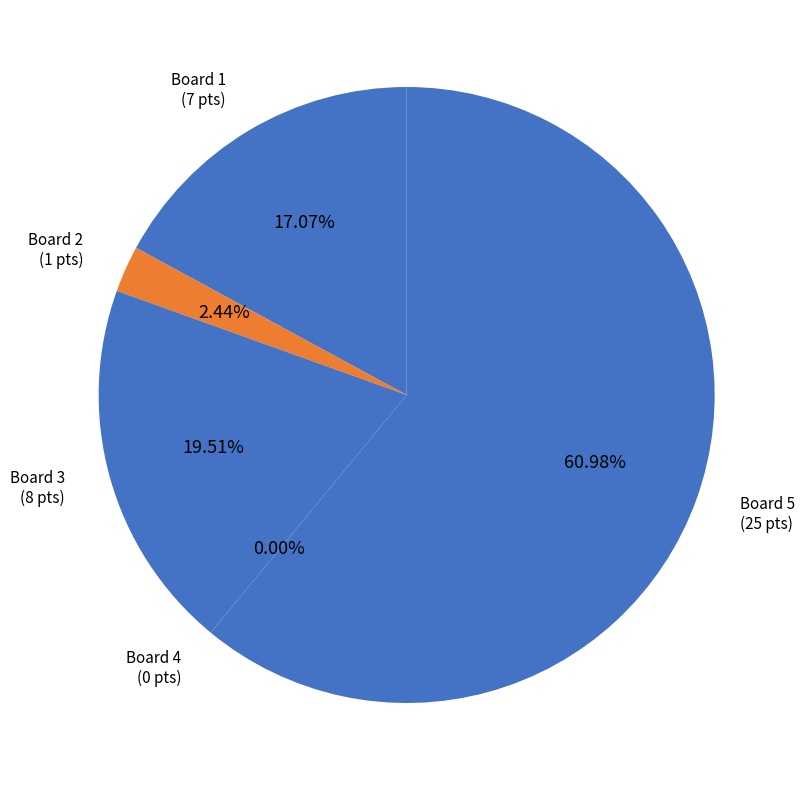

Is there any slice that represents more than half of the pie?

Yes